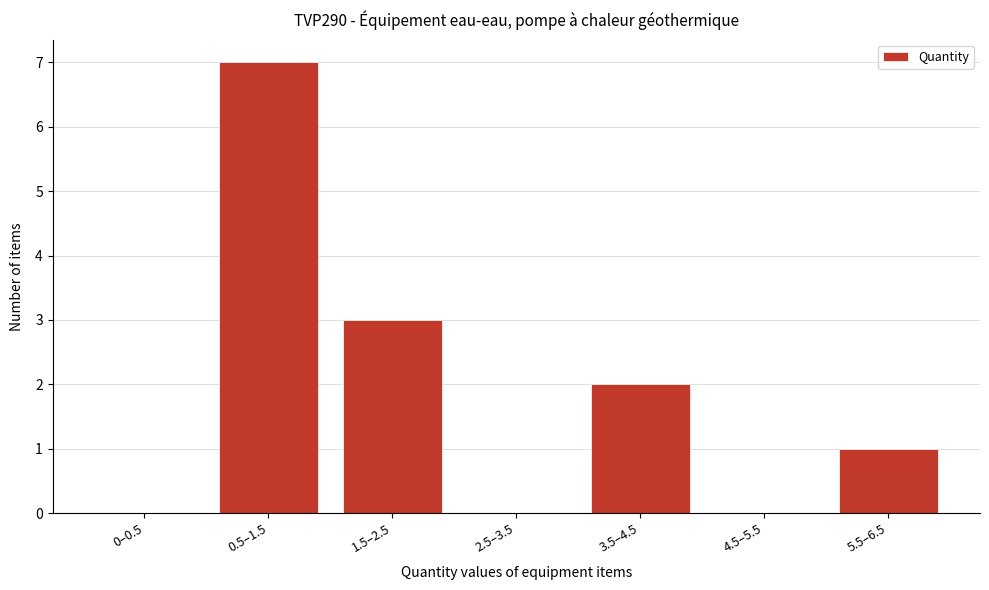

Reading left to right, transcribe all the data shown in this chart.

0–0.5=0	0.5–1.5=7	1.5–2.5=3	2.5–3.5=0	3.5–4.5=2	4.5–5.5=0	5.5–6.5=1